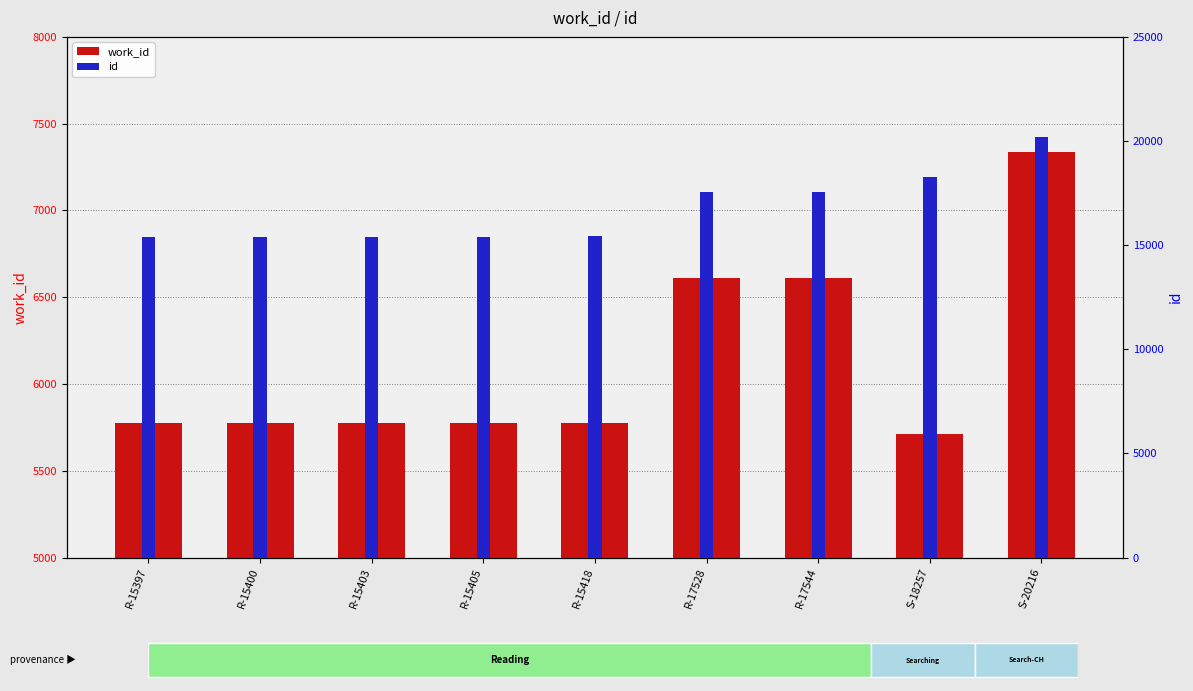

What is the maximum value for id?

20216